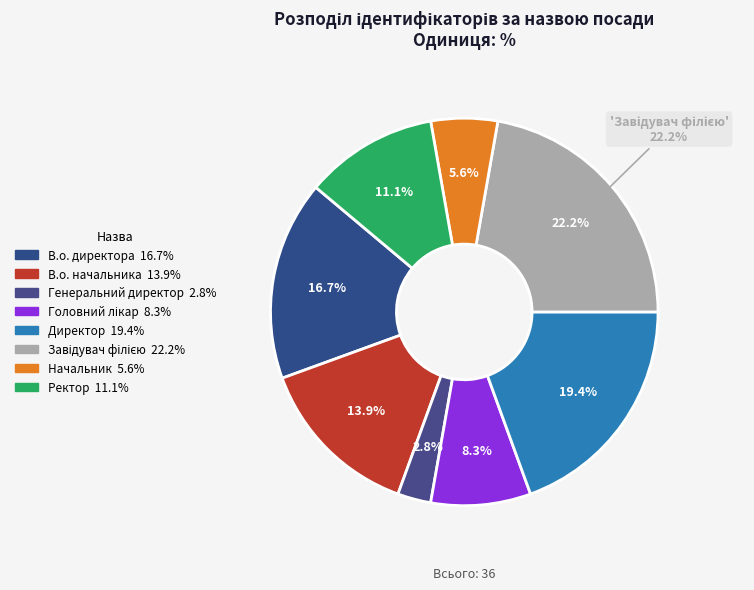

True or false: Начальник accounts for 1% of the total.

False